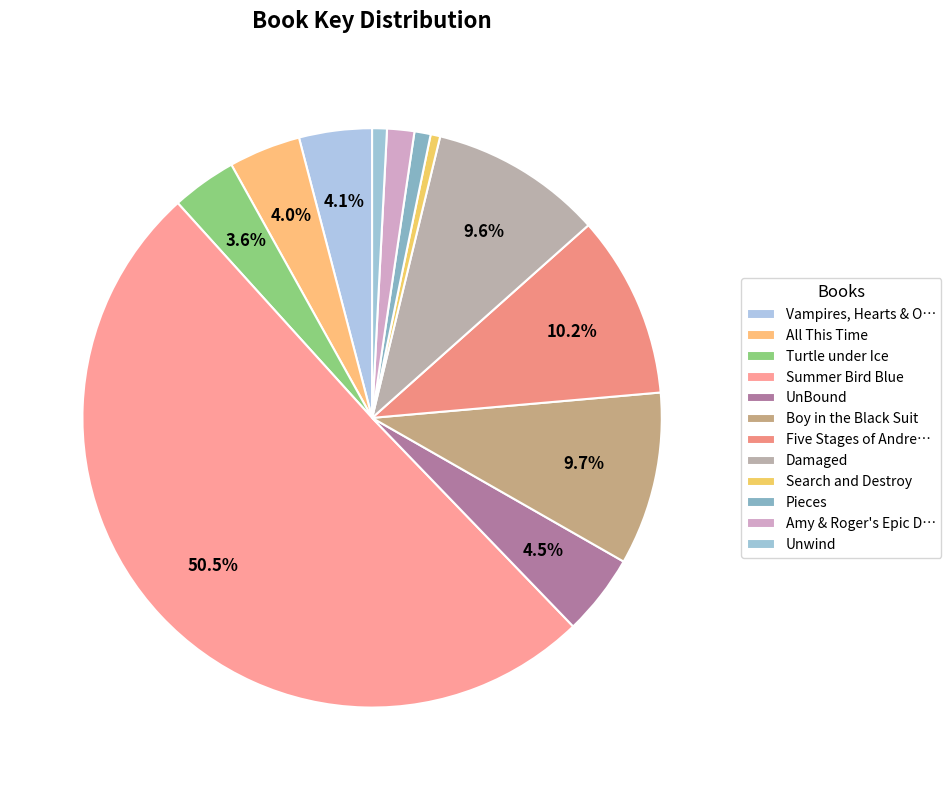

Count the number of slices in the pie.

12